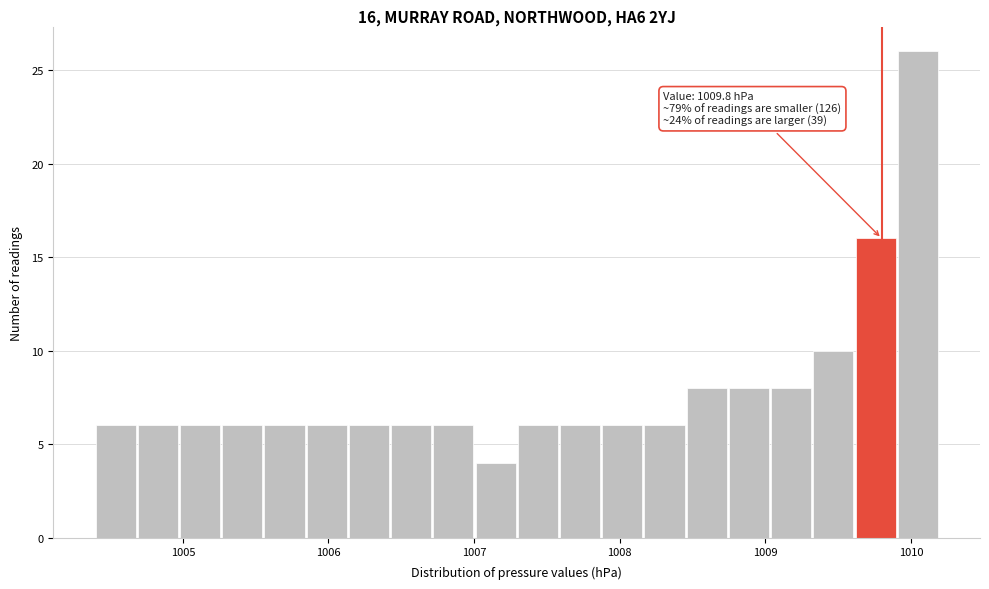

Around what value on the x-axis is the tallest bar? Give the approximate position of its centre, as read against the axis.

1010.0